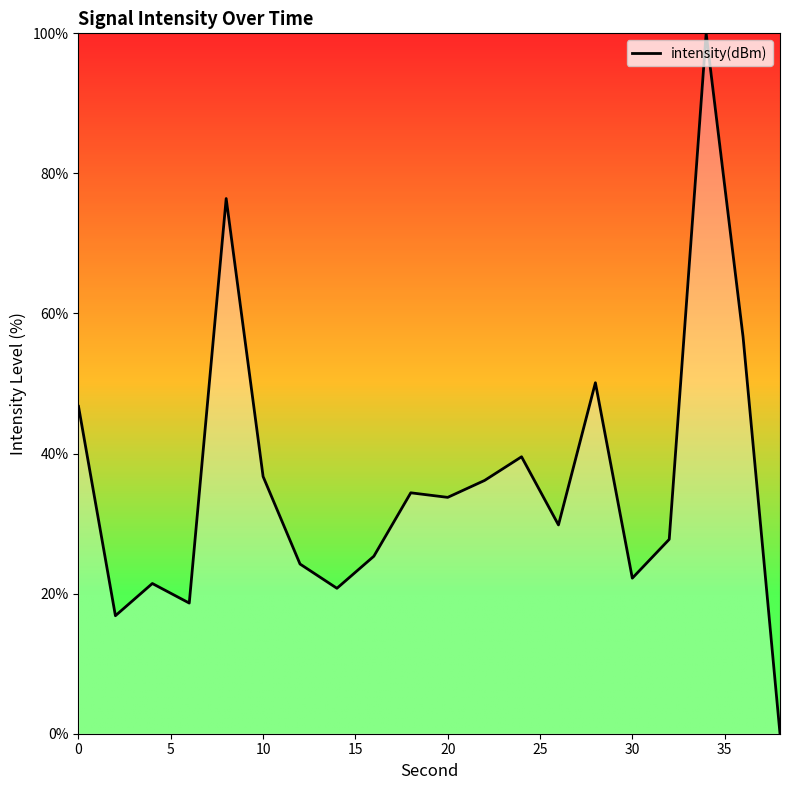

What is the average value?

35.9